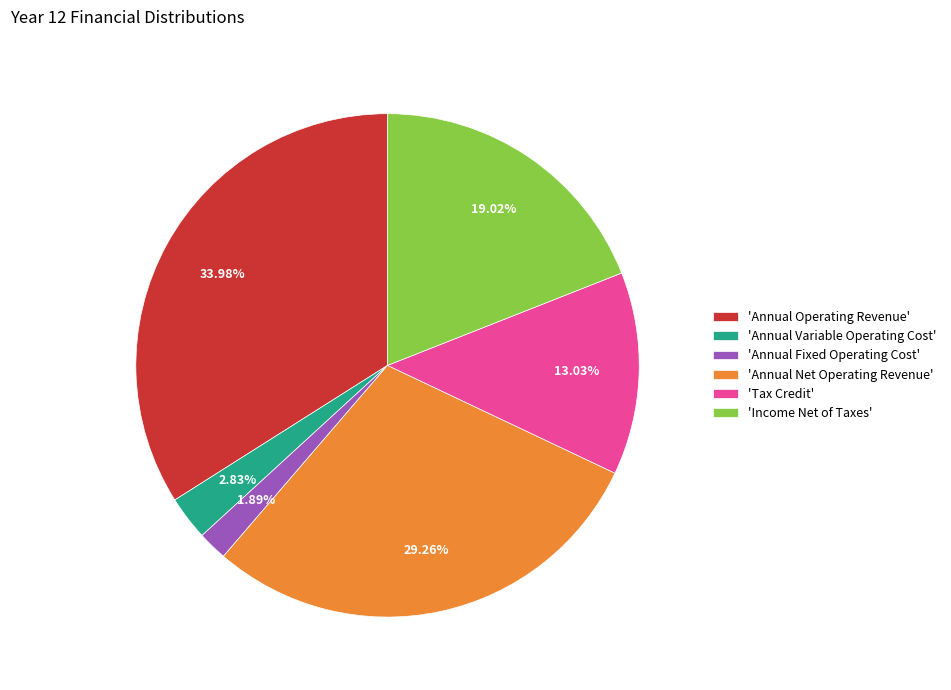

Does 'Annual Operating Revenue' account for over 50% of the chart?

No